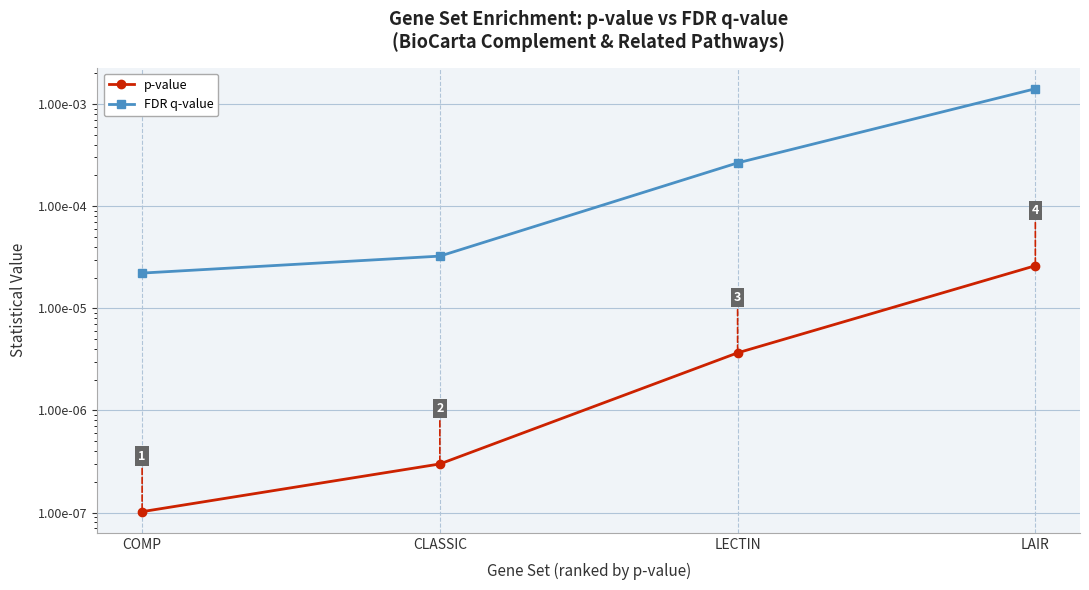

What is the label of the 4th point from the left?

LAIR